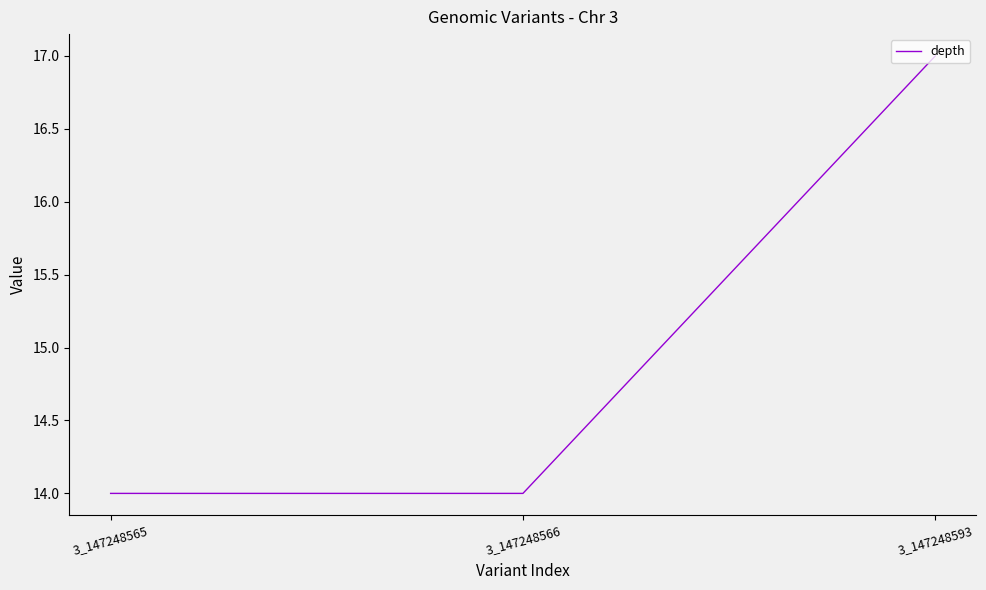

Count the values in the range 14 to 17.

3